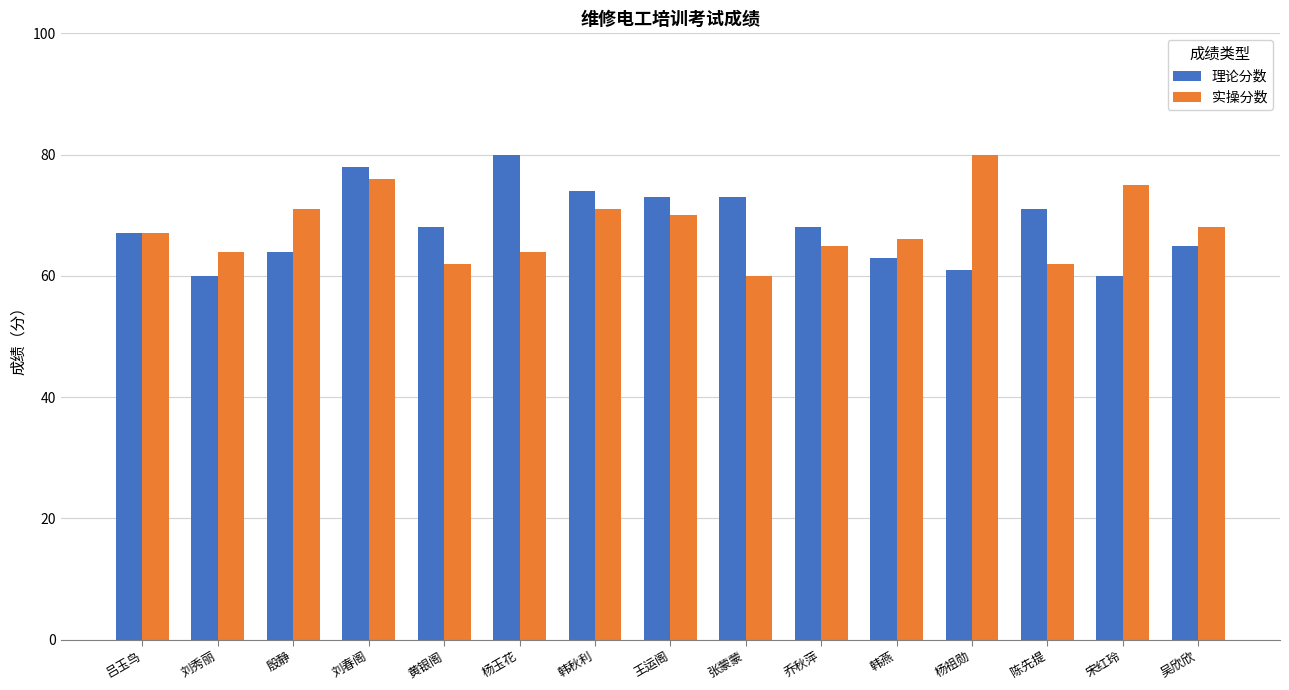

What is the highest value of the 实操分数 series?

80